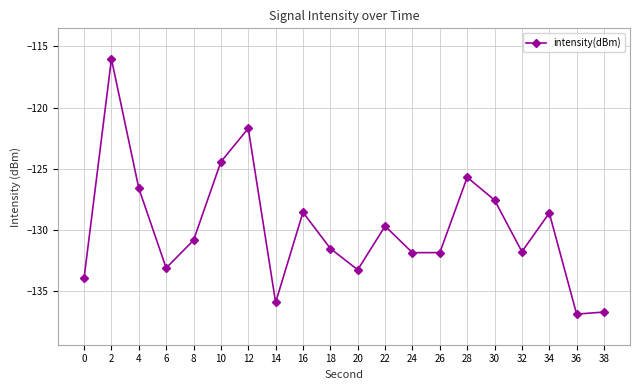

What is the sum of all values?

-2596.6